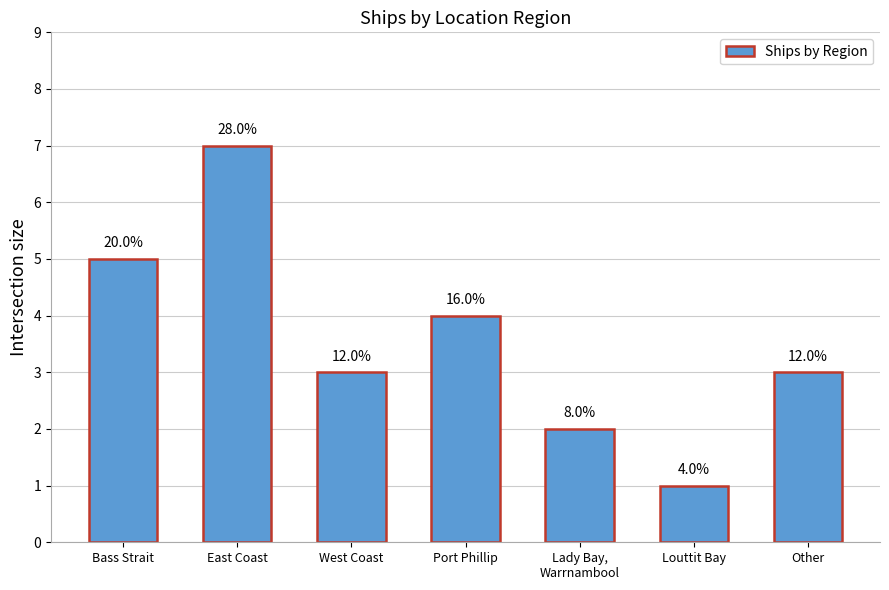

Does the chart contain any negative values?

No